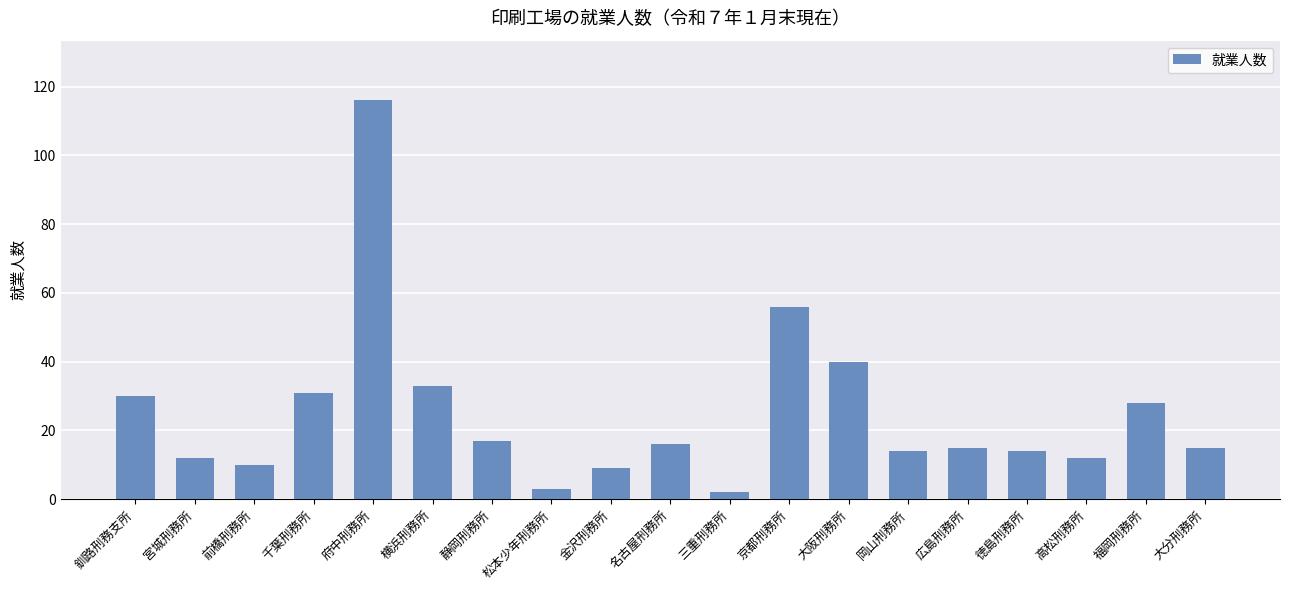

What position from the right is 大阪刑務所?

7